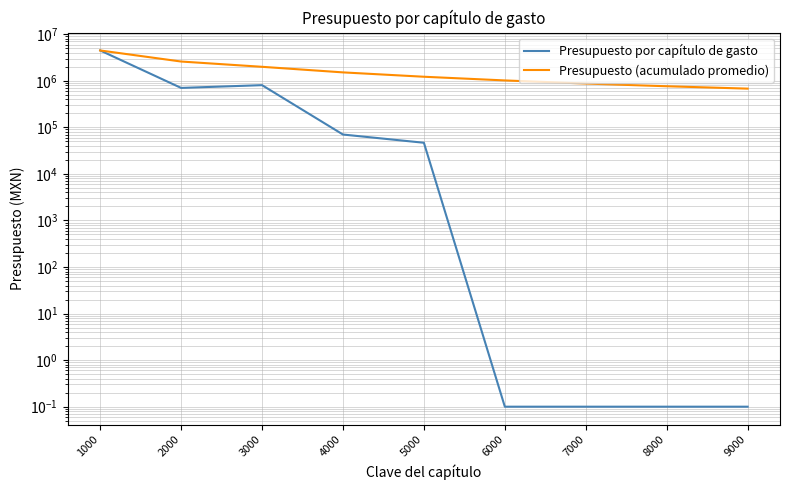

In Presupuesto por capítulo de gasto, how many points are higher than both neighbors (excluding endpoints)?

1